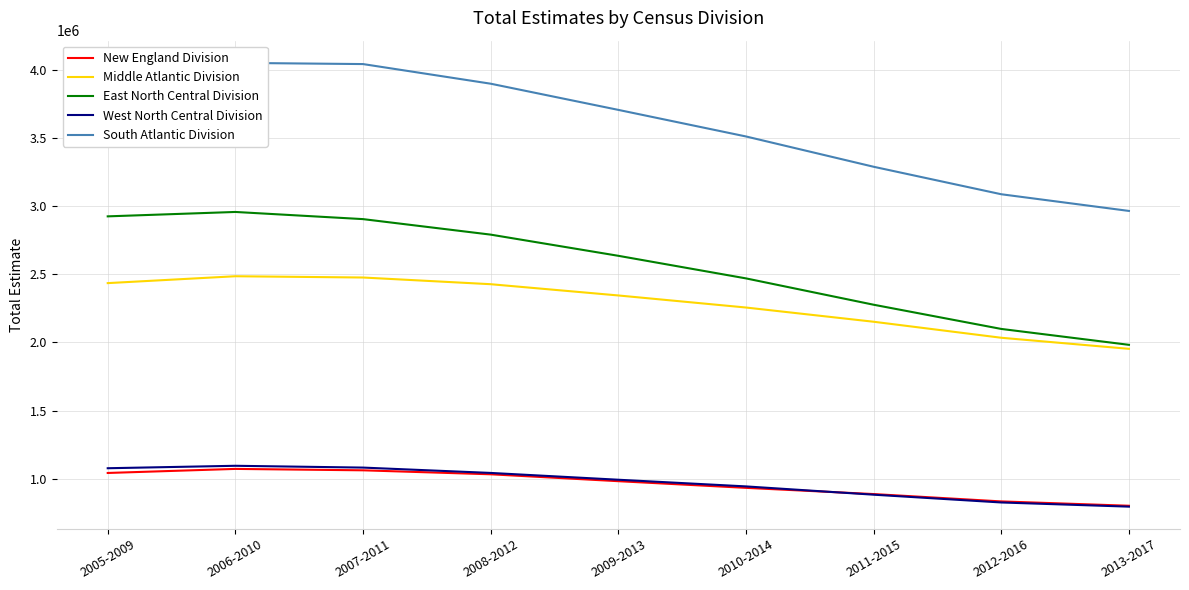

Reading left to right, what are all the values shown in this chart?

New England Division: 2005-2009=1041227	2006-2010=1071045	2007-2011=1060703	2008-2012=1031519	2009-2013=980812	2010-2014=931852	2011-2015=886219	2012-2016=832177	2013-2017=800350
Middle Atlantic Division: 2005-2009=2436096	2006-2010=2486649	2007-2011=2477288	2008-2012=2428110	2009-2013=2345428	2010-2014=2256789	2011-2015=2152291	2012-2016=2034636	2013-2017=1953265
East North Central Division: 2005-2009=2926602	2006-2010=2958943	2007-2011=2906328	2008-2012=2792380	2009-2013=2636789	2010-2014=2470844	2011-2015=2277327	2012-2016=2099436	2013-2017=1982711
West North Central Division: 2005-2009=1075988	2006-2010=1093982	2007-2011=1080743	2008-2012=1041485	2009-2013=991490	2010-2014=942450	2011-2015=881616	2012-2016=824423	2013-2017=793787
South Atlantic Division: 2005-2009=3895398	2006-2010=4054438	2007-2011=4045505	2008-2012=3901279	2009-2013=3708911	2010-2014=3513626	2011-2015=3290972	2012-2016=3089001	2013-2017=2966467